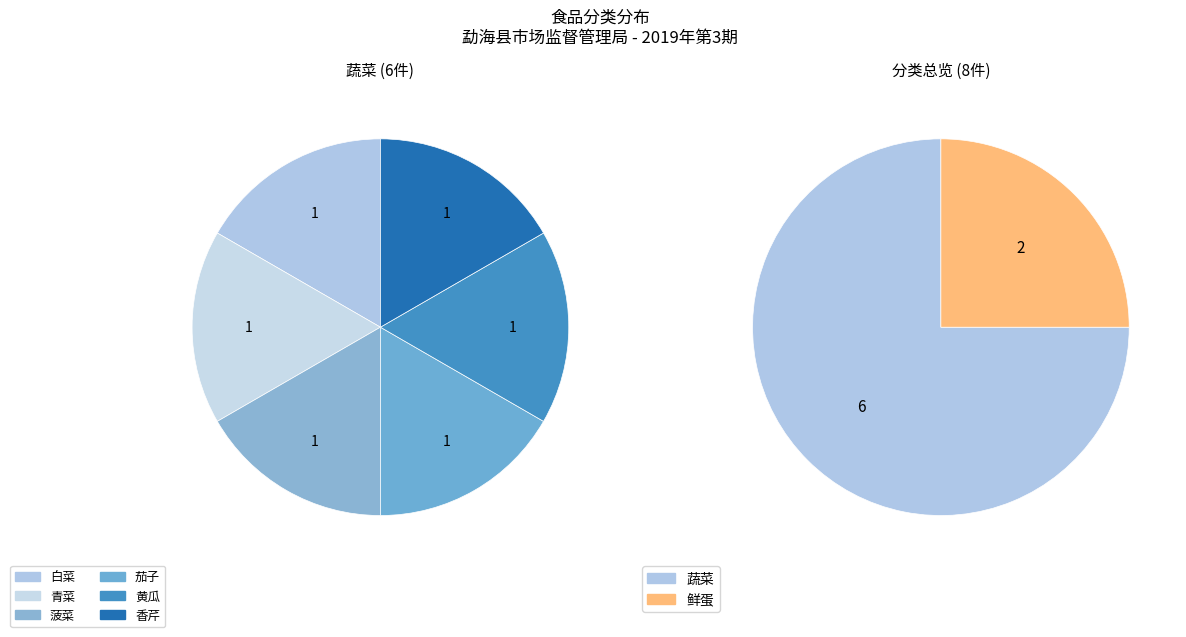

What is the total percentage of 鲜蛋 and 蔬菜?

100.0%